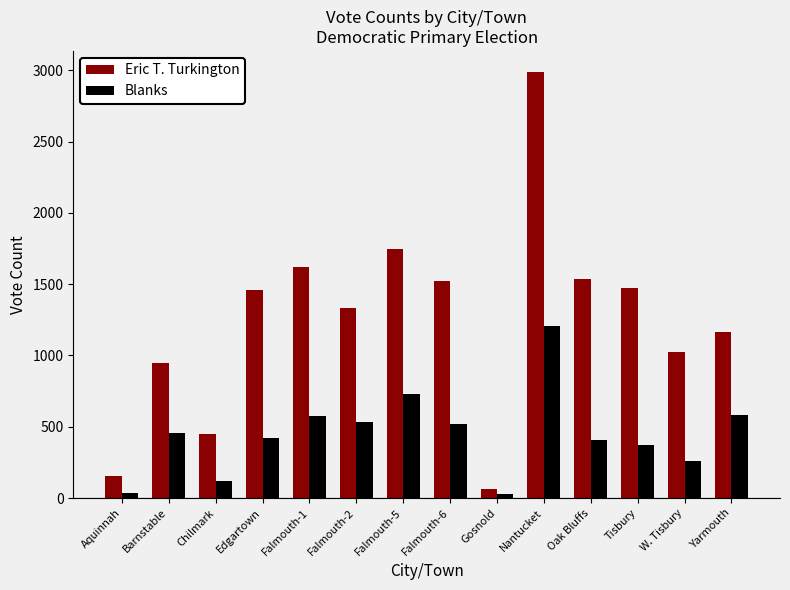

Rank the series at Barnstable from highest to lowest value.

Eric T. Turkington, Blanks